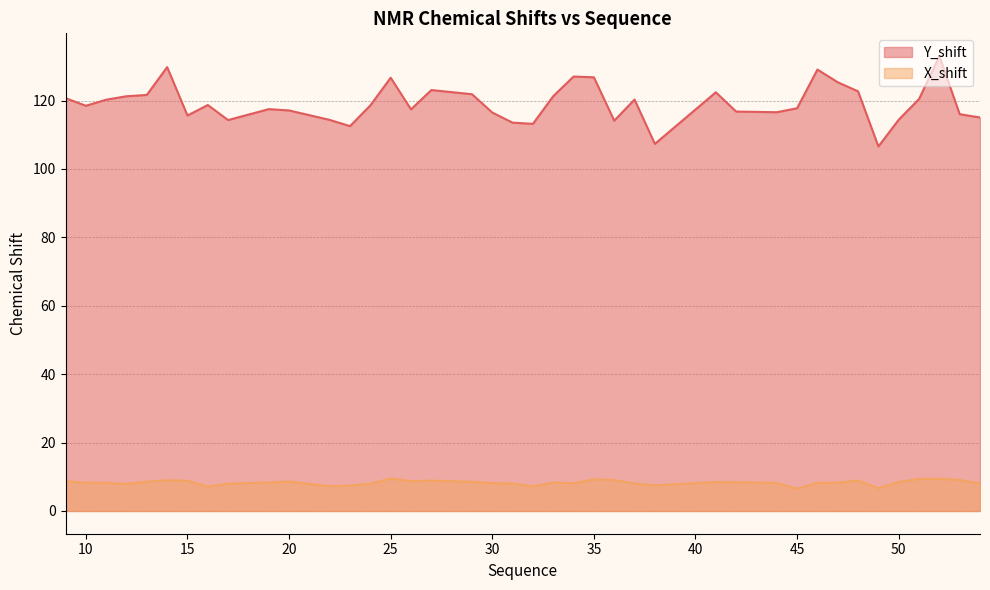

The X_shift series shows 9.1 at 53. True or false?

True